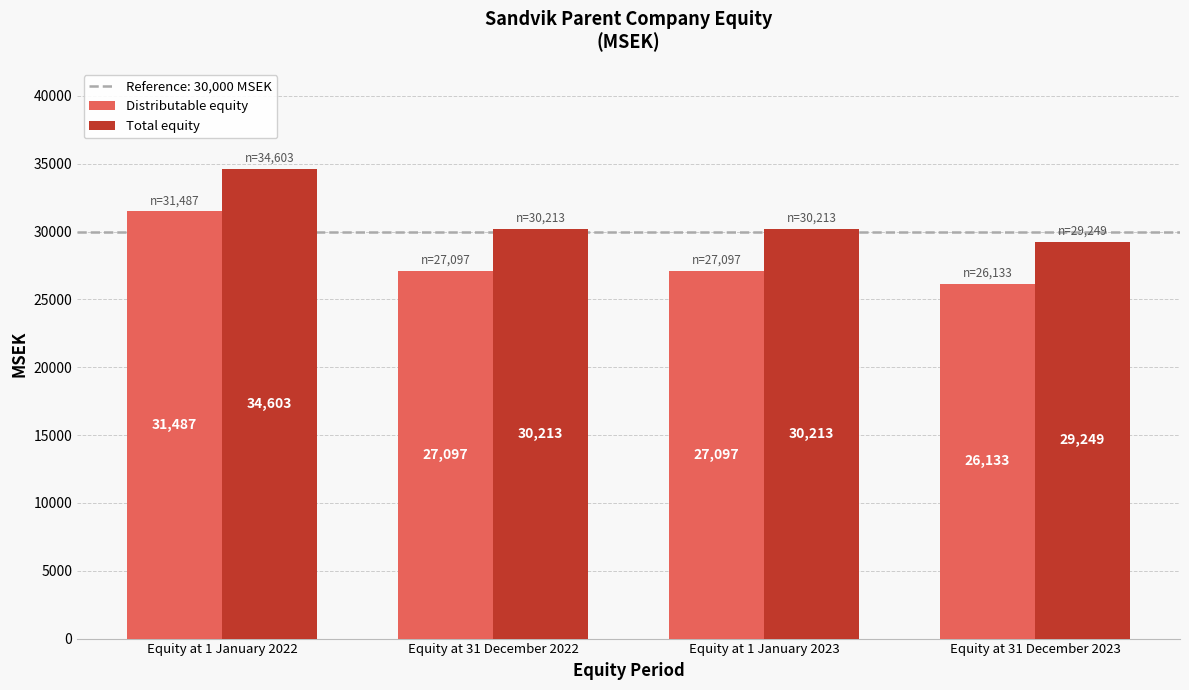

Count the Total equity values in the range 30213 to 34603.

3